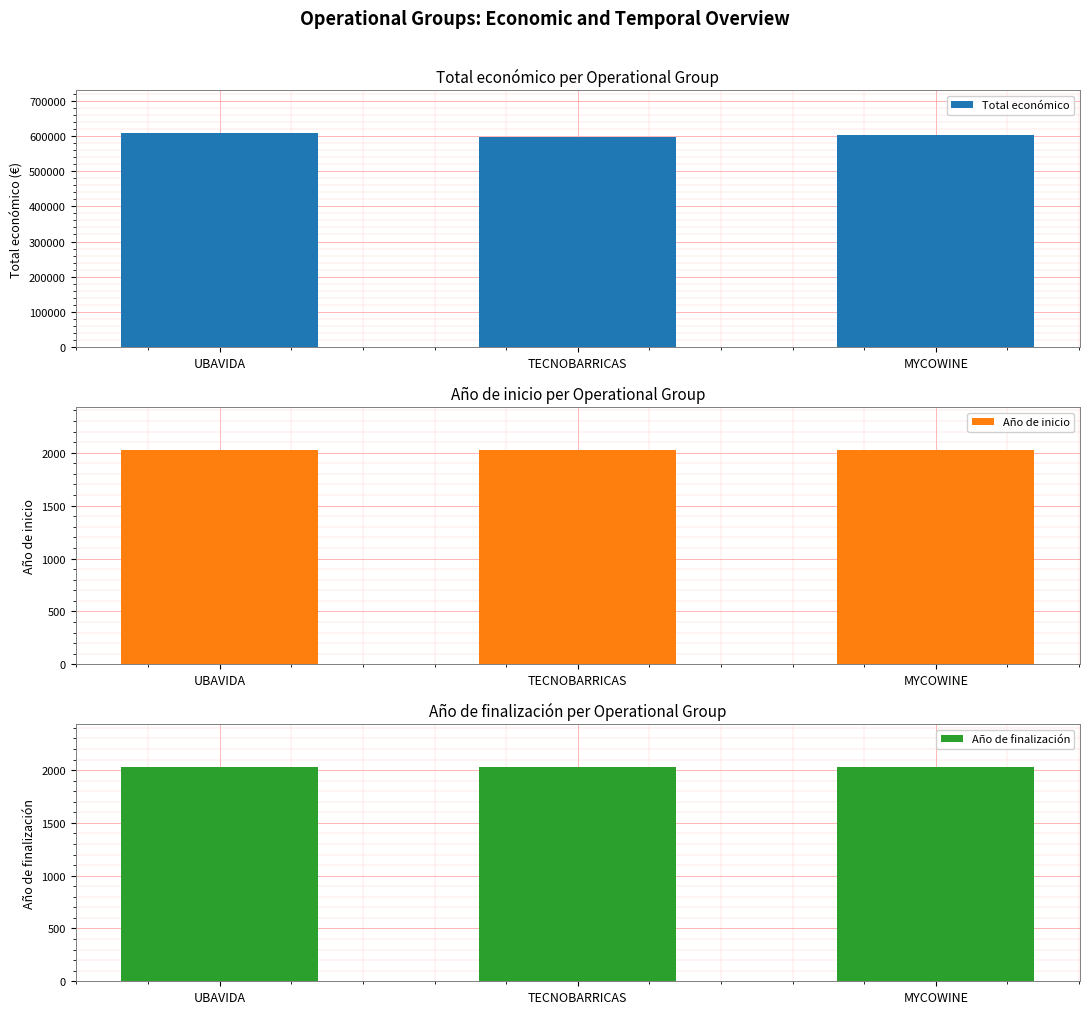

Which category has the lowest value in the Año de inicio series?

UBAVIDA